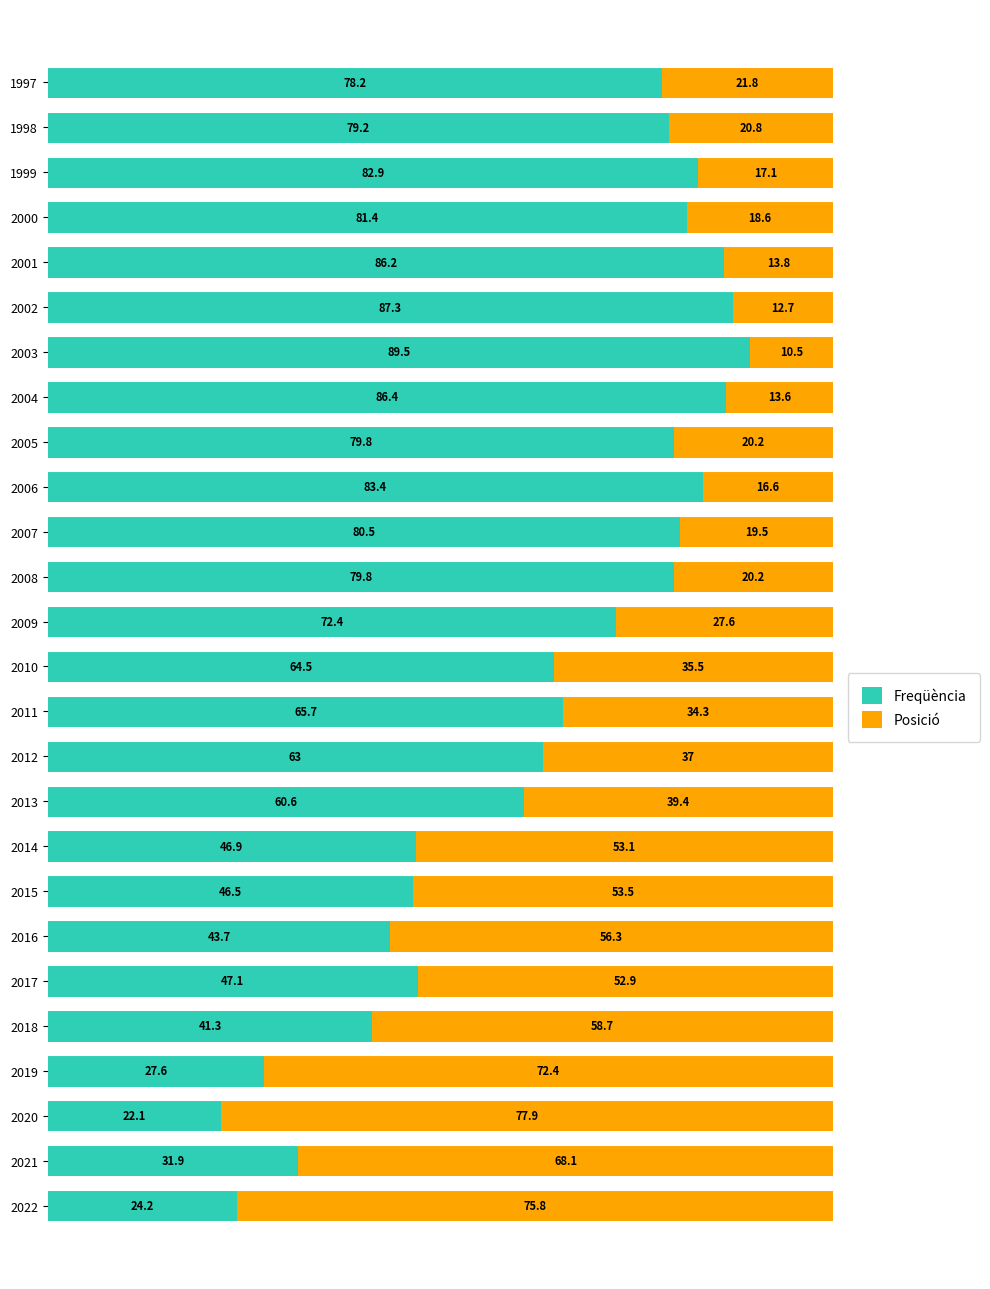

How many values in the Freqüència series exceed 72?

13